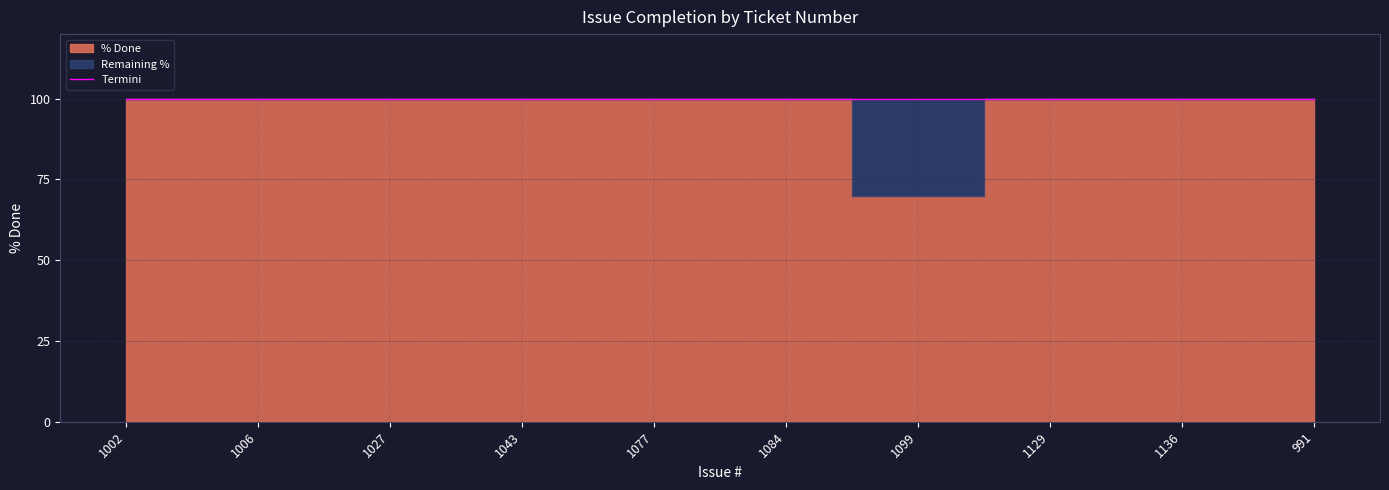

What is the value of the 10th point from the left?

100